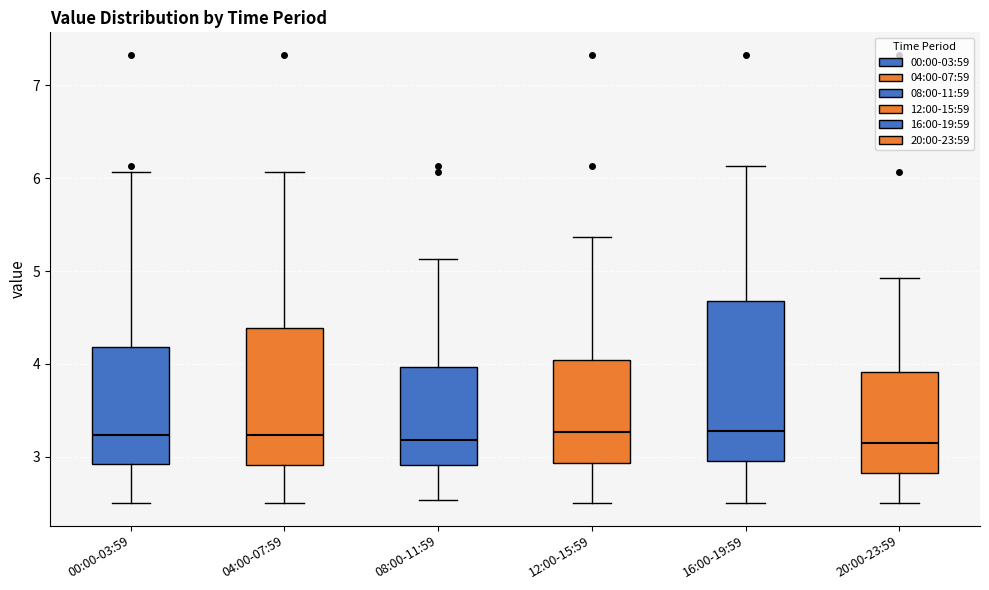

Reading left to right, transcribe this box plot: for each box, give where its median line is, the range the box spans, and where its two whiskers end, as read against the y-axis. The values are not printed on the chart, so give them approximately, as read against the axis.

00:00-03:59: median 3.2, box 2.9 to 4.2, whiskers 2.5 to 6.1
04:00-07:59: median 3.2, box 2.9 to 4.4, whiskers 2.5 to 6.1
08:00-11:59: median 3.2, box 2.9 to 4.0, whiskers 2.5 to 5.1
12:00-15:59: median 3.3, box 2.9 to 4.0, whiskers 2.5 to 5.4
16:00-19:59: median 3.3, box 3.0 to 4.7, whiskers 2.5 to 6.1
20:00-23:59: median 3.2, box 2.8 to 3.9, whiskers 2.5 to 4.9